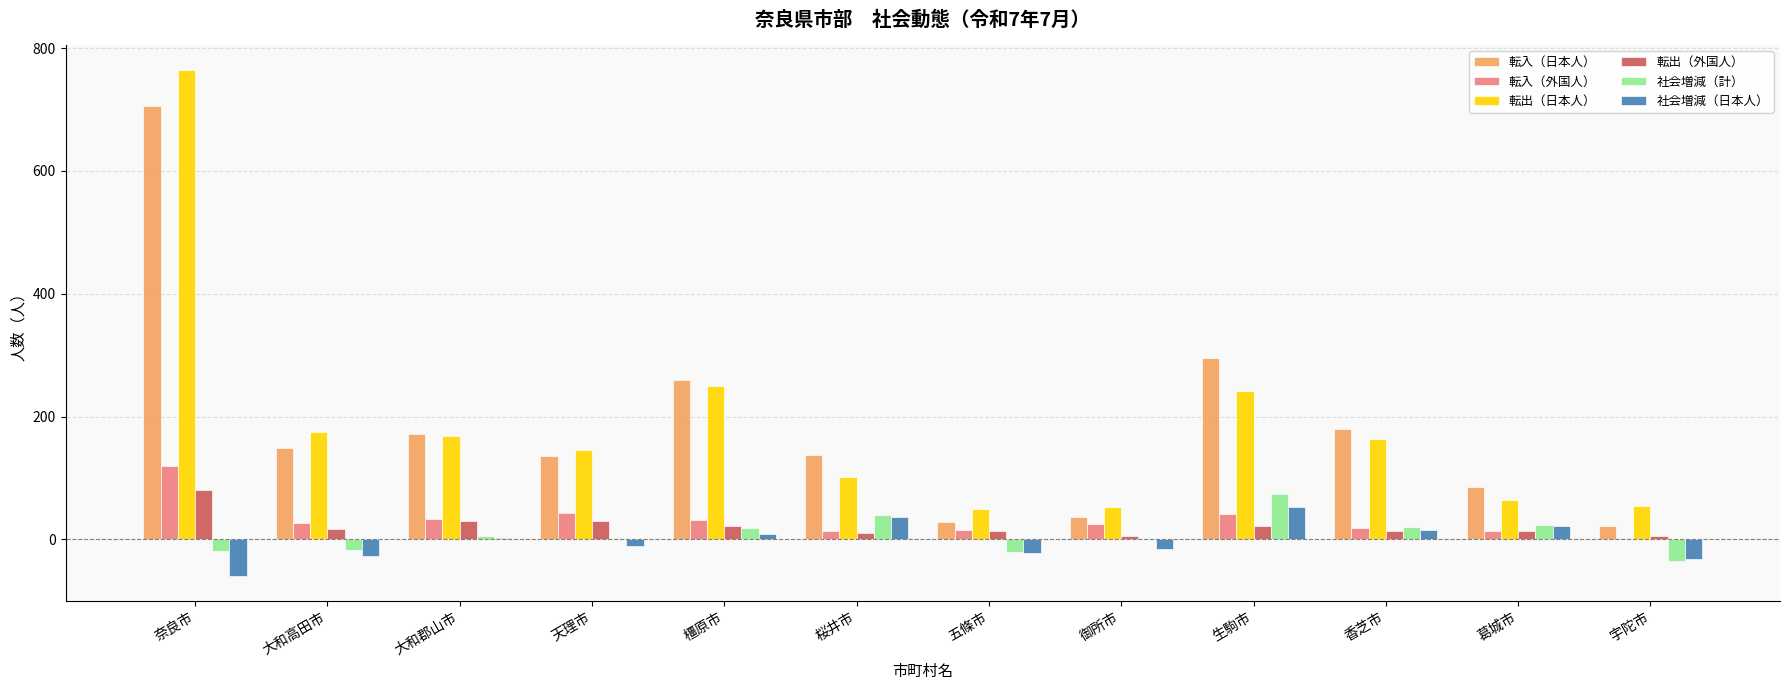

What is the maximum value for 転入（外国人）?

120